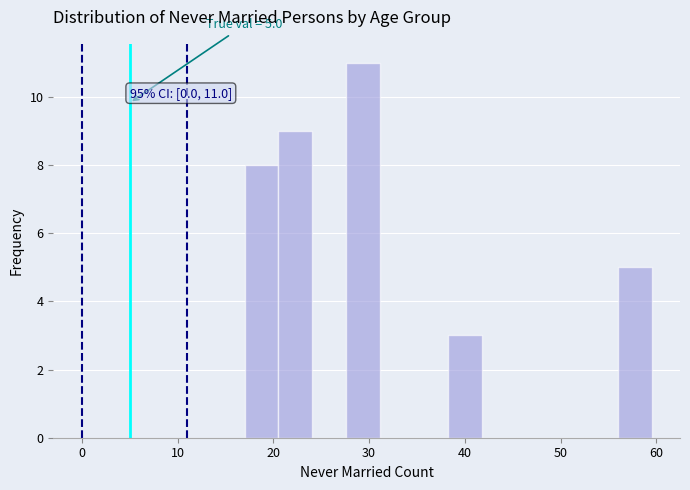

Around what value on the x-axis is the tallest bar? Give the approximate position of its centre, as read against the axis.

29